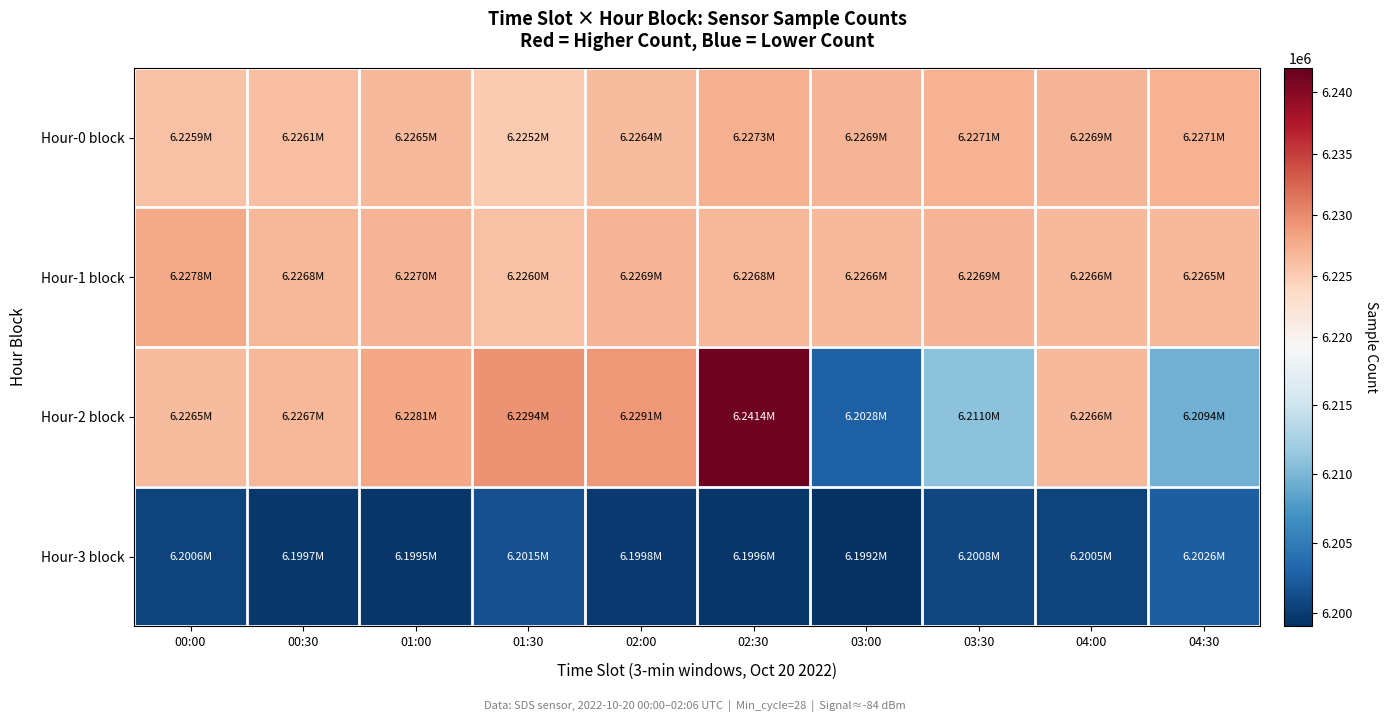

What is the difference between the highest and lowest values at 00:30?

27098